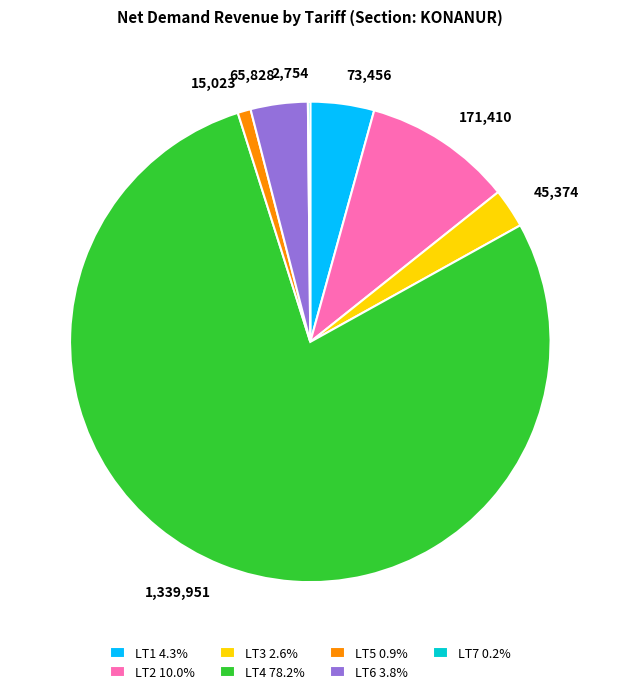

Is LT5 the majority of the pie?

No